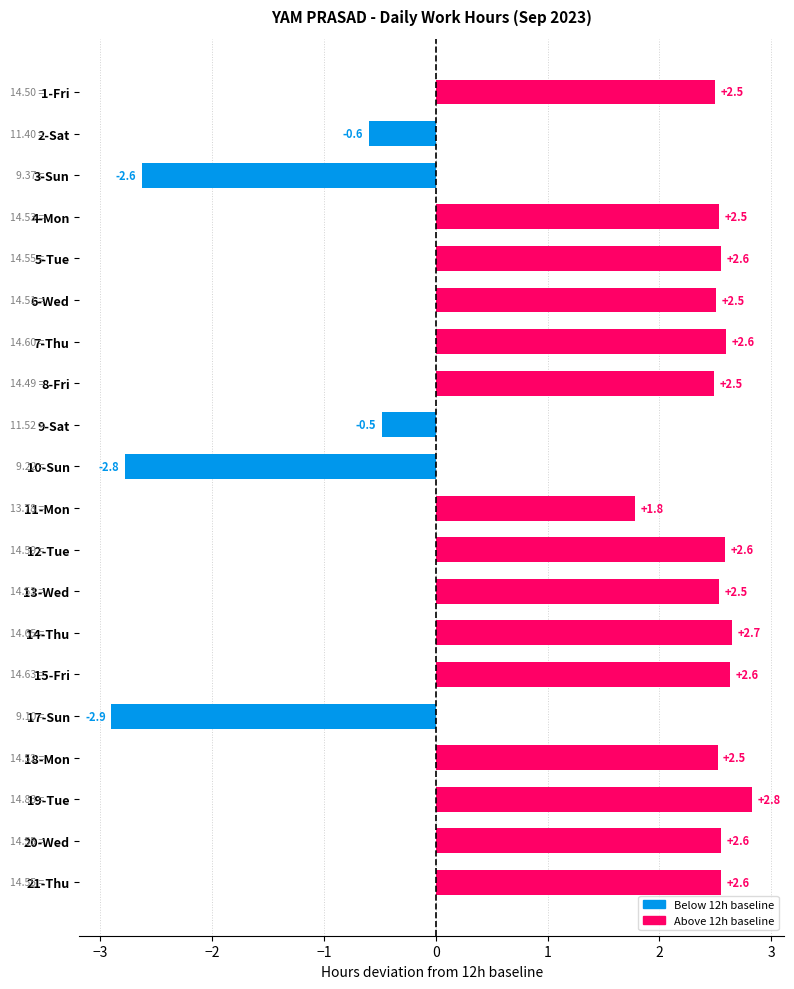

Which has a higher value, 5-Tue or 8-Fri?

5-Tue